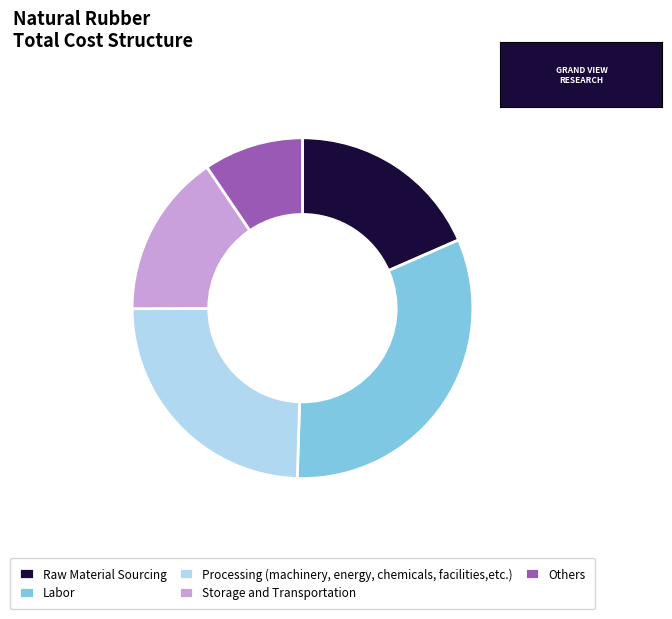

Does Storage and Transportation represent more than half of the total?

No